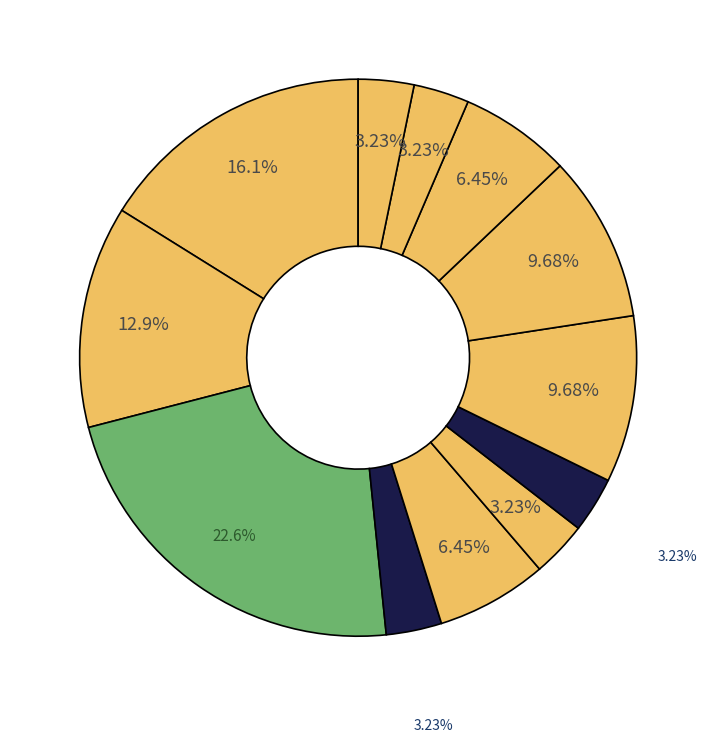

How many slices are in this pie chart?

12